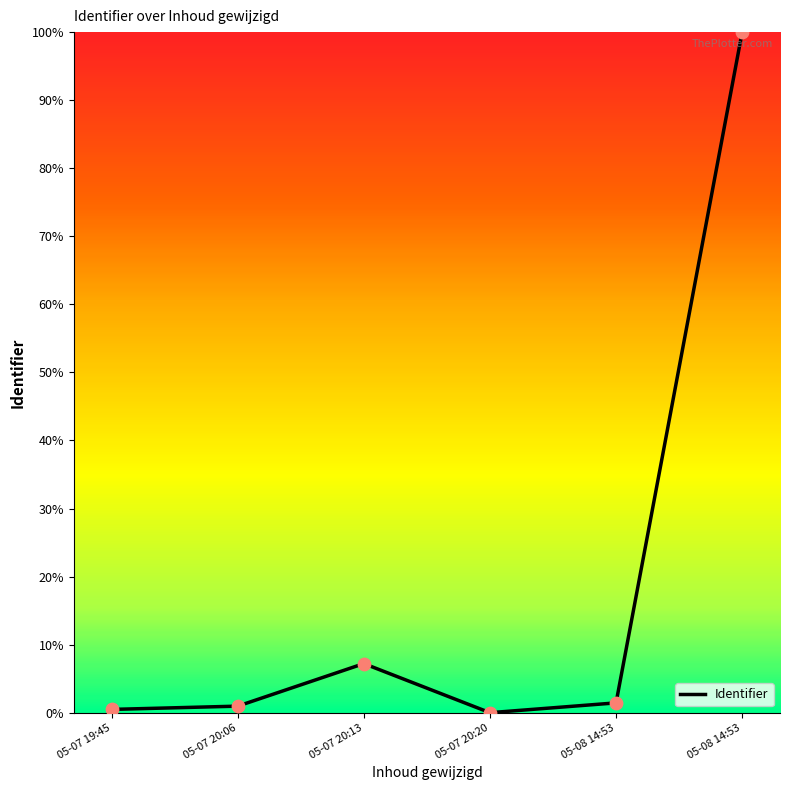

What is the change in value from 05-07 19:45 to 05-07 20:13?

+6.7